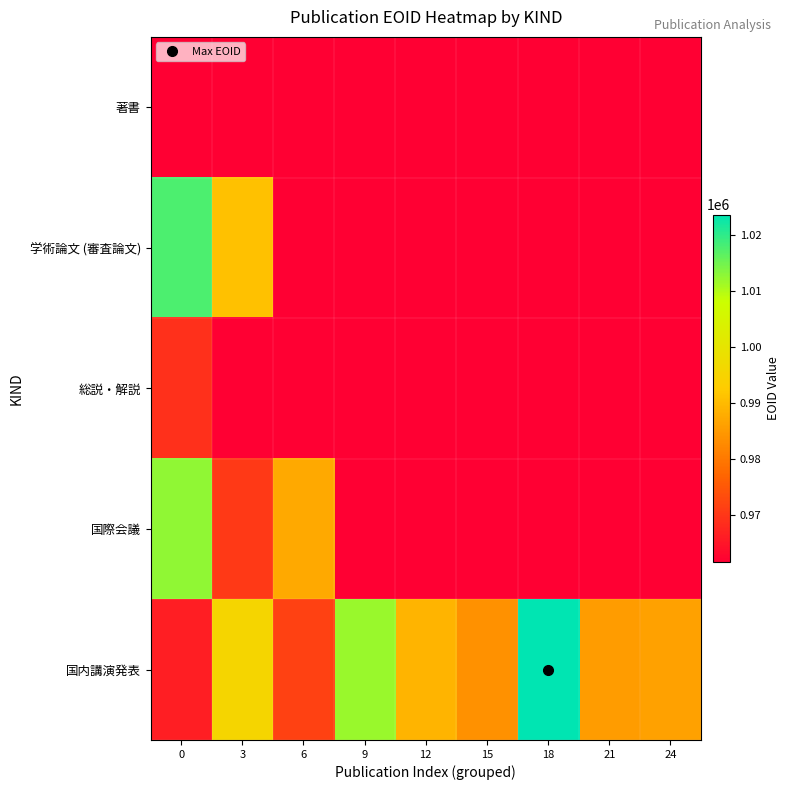

What is the greatest value displayed?

1023626.3